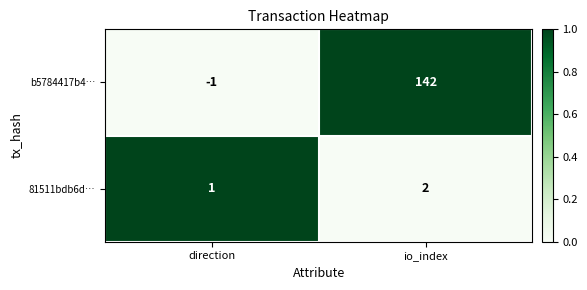

What is the sum of all 81511bdb6d… values?

3